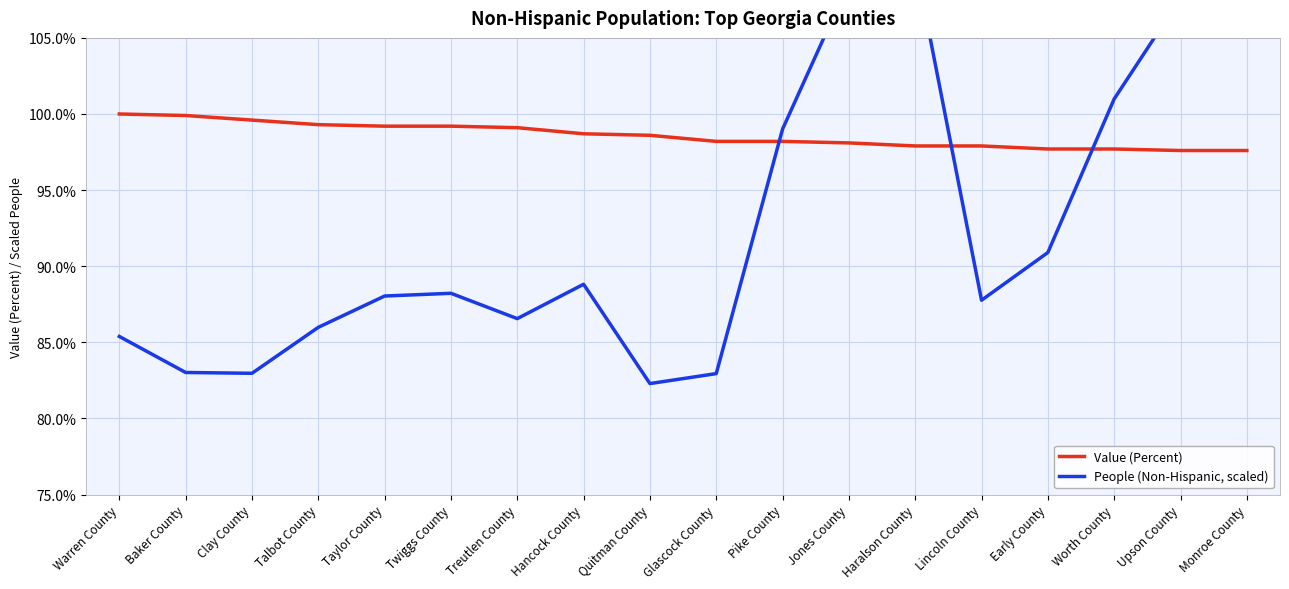

List the series in order of their overall mean, highest first.

Value (Percent), People (Non-Hispanic, scaled)